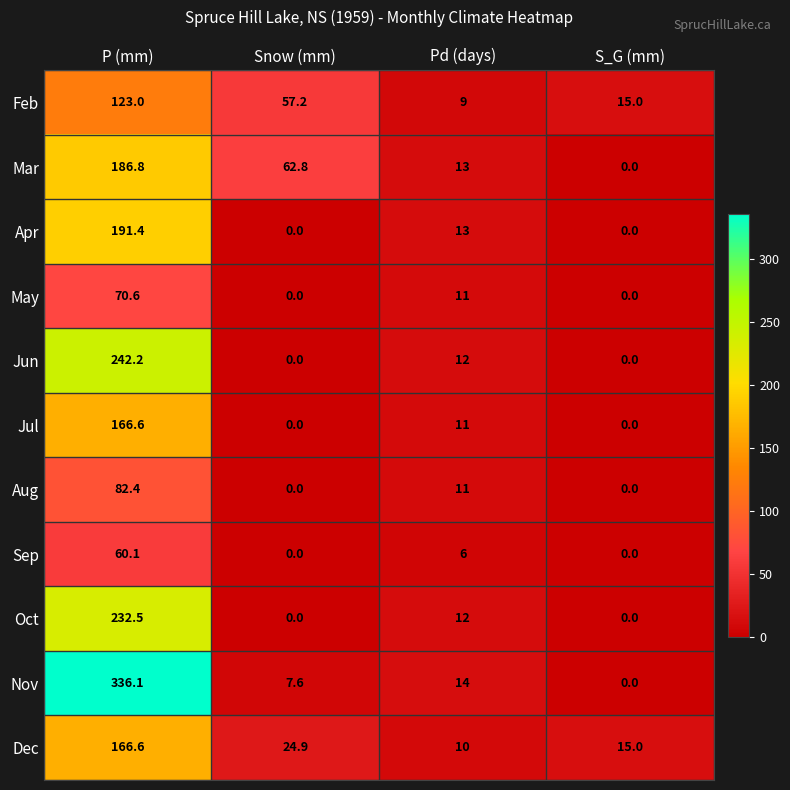

How many distinct data groups are displayed?

11